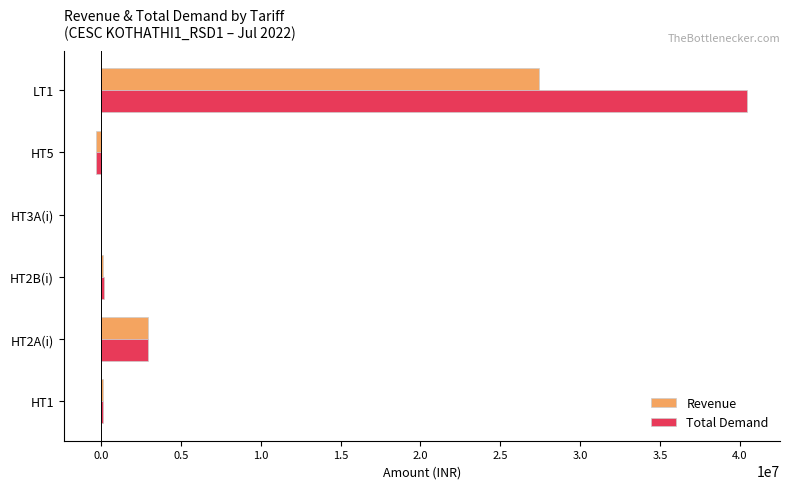

What is the greatest value displayed?

40474302.4